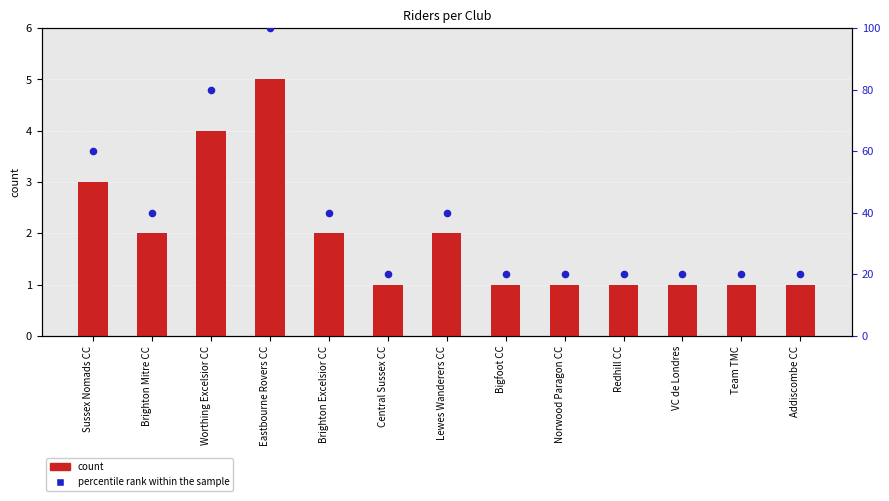

Is the value of percentile rank within the sample at Central Sussex CC greater than the value of count at Addiscombe CC?

Yes